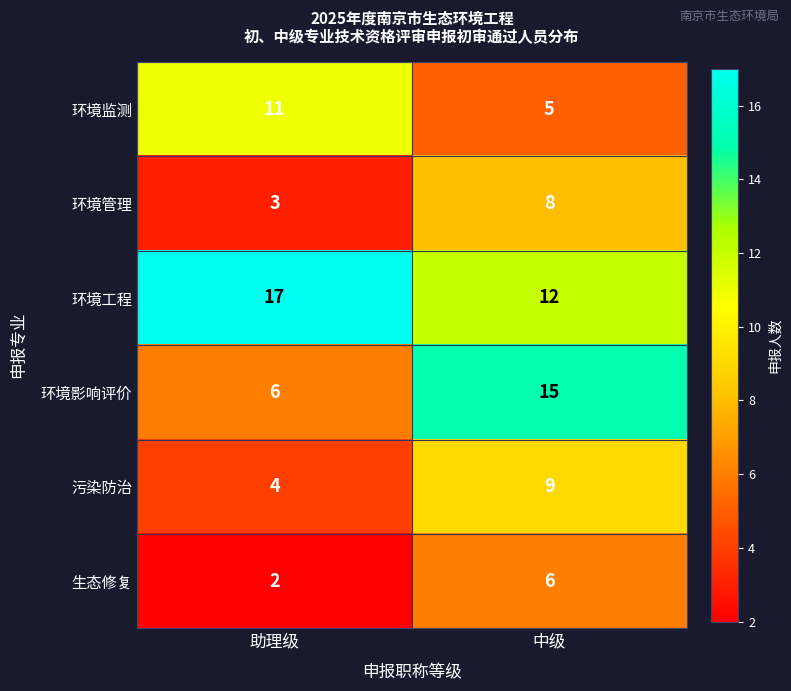

Reading right to left, what are all the values shown in this chart?

环境监测: 5	11
环境管理: 8	3
环境工程: 12	17
环境影响评价: 15	6
污染防治: 9	4
生态修复: 6	2